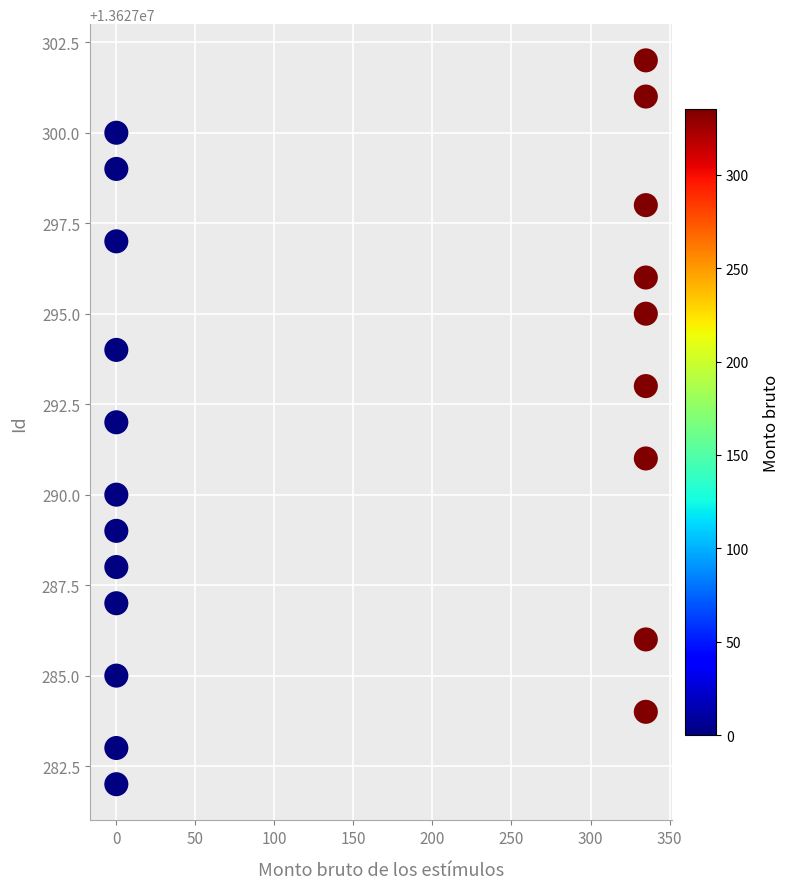

What is the range of Y values (max minus min)?

20